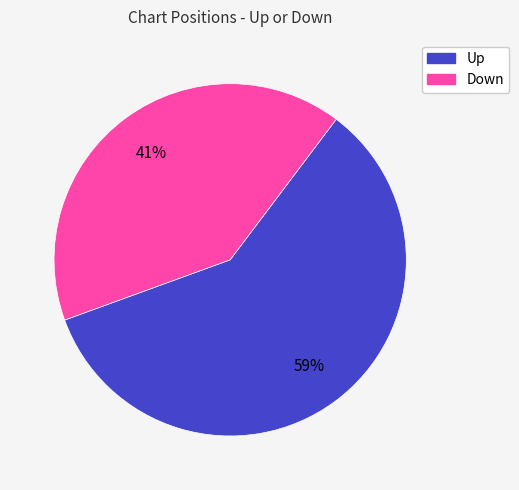

Does any single category account for the majority?

Yes